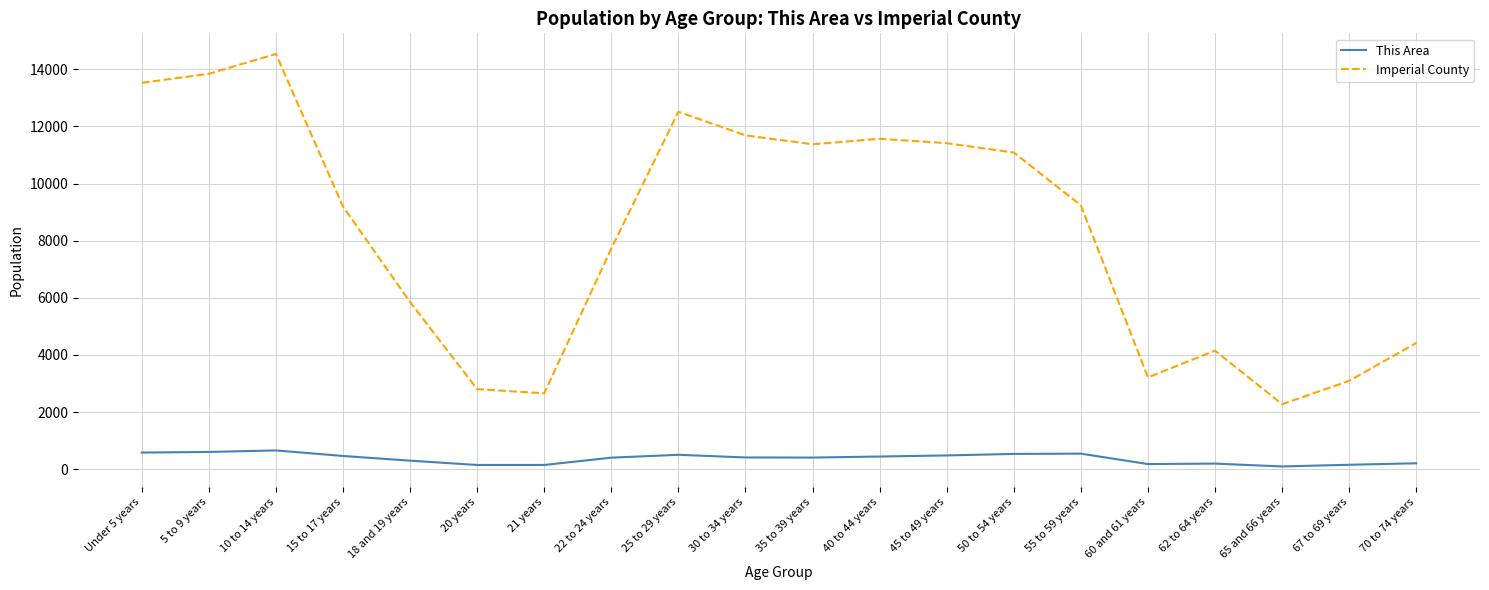

At which category does Imperial County reach its first local valley?

21 years